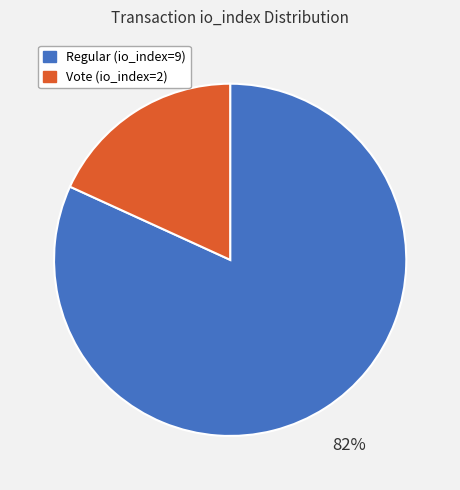

Does Regular (io_index=9) represent more than half of the total?

Yes